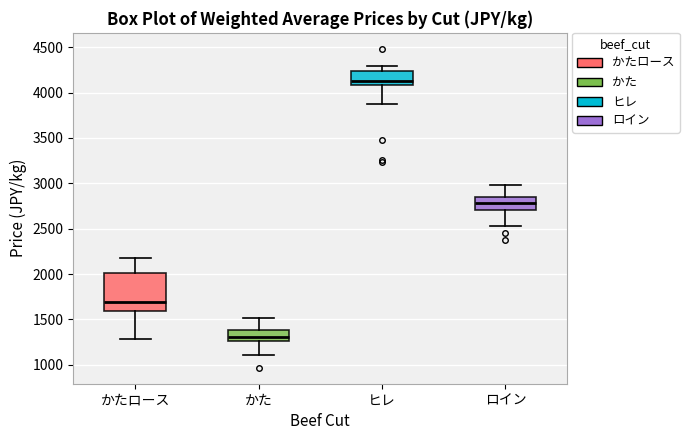

Reading left to right, transcribe this box plot: for each box, give where its median line is, the range the box spans, and where its two whiskers end, as read against the y-axis. The values are not printed on the chart, so give them approximately, as read against the axis.

かたロース: median 1700, box 1600 to 2000, whiskers 1300 to 2200
かた: median 1300, box 1250 to 1400, whiskers 1100 to 1500
ヒレ: median 4150, box 4100 to 4250, whiskers 3850 to 4300
ロイン: median 2800, box 2700 to 2850, whiskers 2550 to 3000